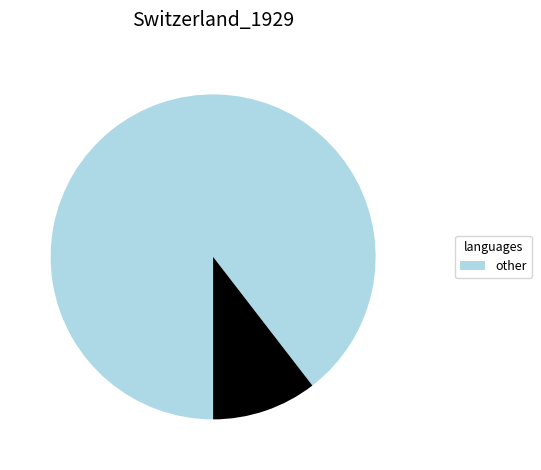

Is there a majority slice in this chart?

Yes